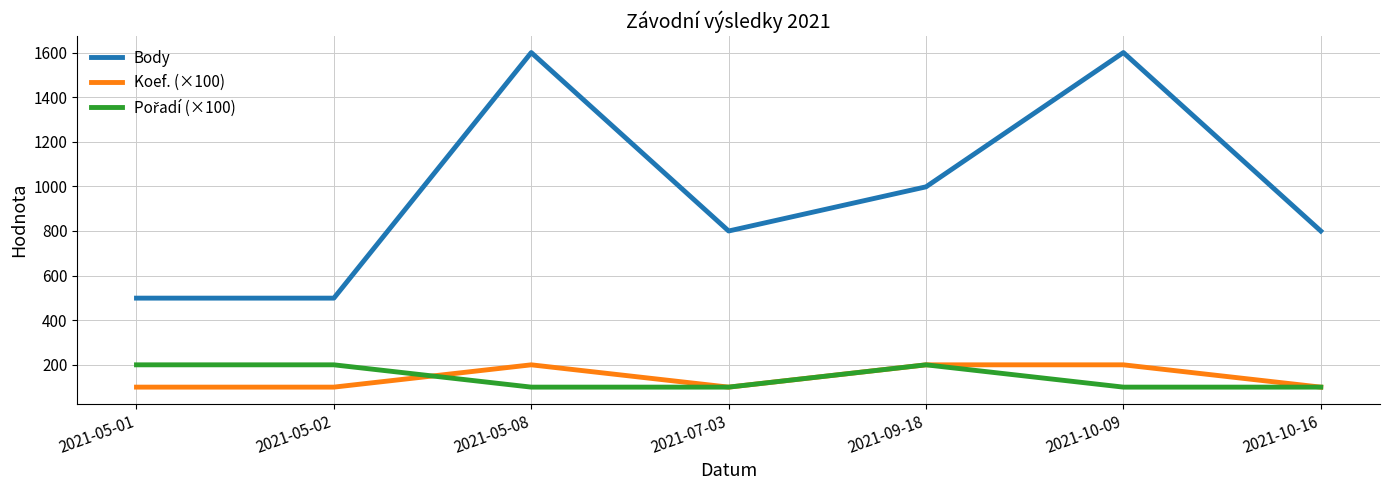

Which series has the largest total across all categories?

Body